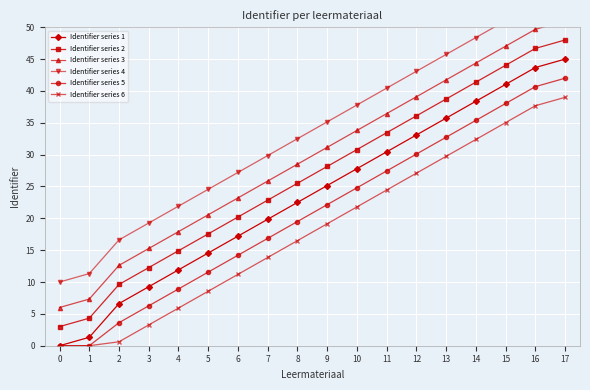

Between 2 and 4, which is larger?

4